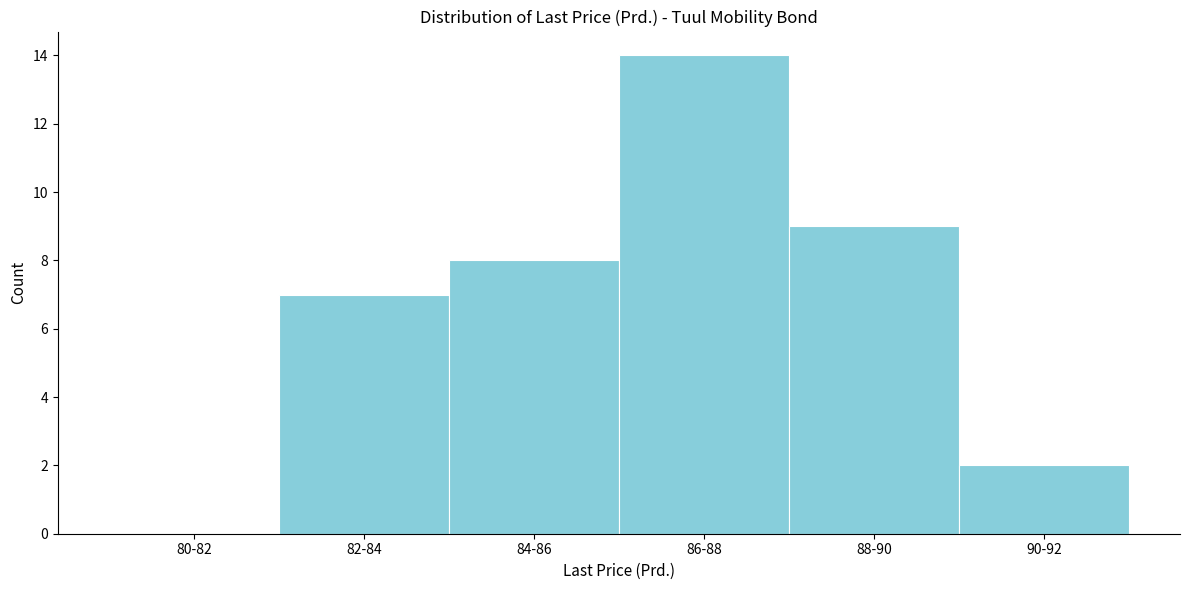

Reading left to right, what are all the values shown in this chart?

80-82=0	82-84=7	84-86=8	86-88=14	88-90=9	90-92=2